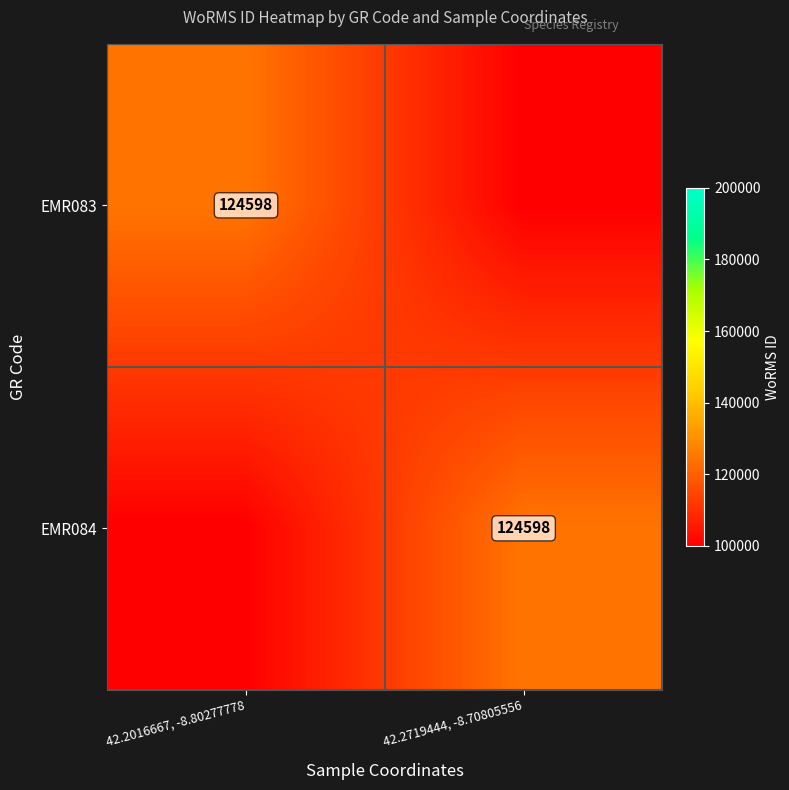

Is it true that EMR084 equals 124598 at 42.2719444, -8.70805556?

True